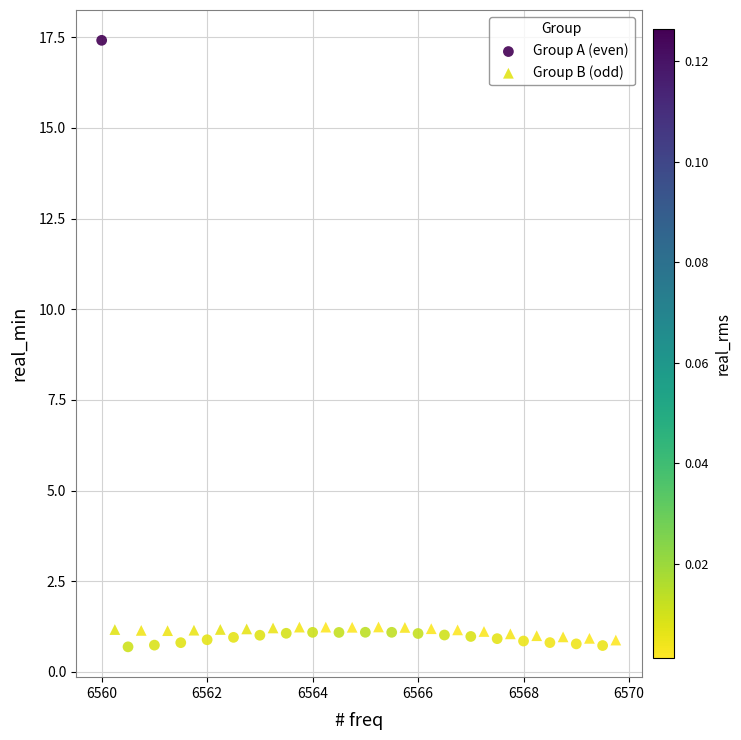

Which series reaches the maximum Y coordinate?

Group A (even)